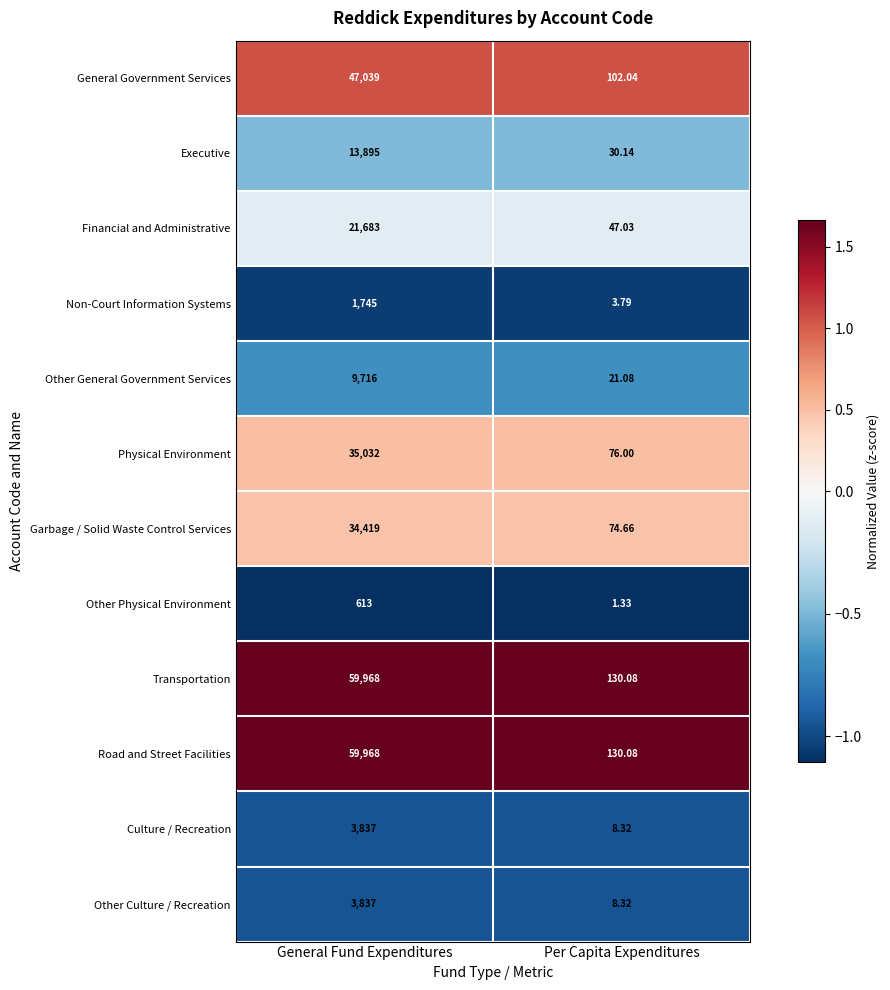

What is the greatest value displayed?

59968.0